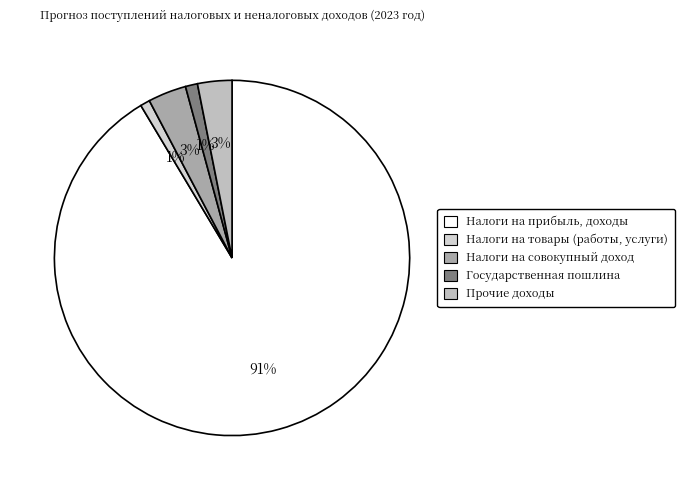

What percentage is the Налоги на товары (работы, услуги) slice, to the nearest percent?

1%